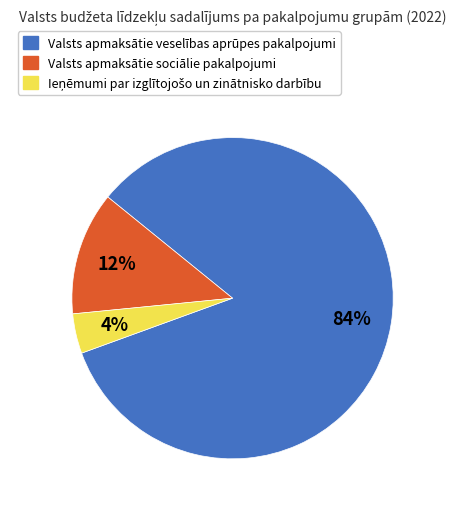

Which category has the biggest portion of the pie?

Valsts apmaksātie veselības aprūpes pakalpojumi